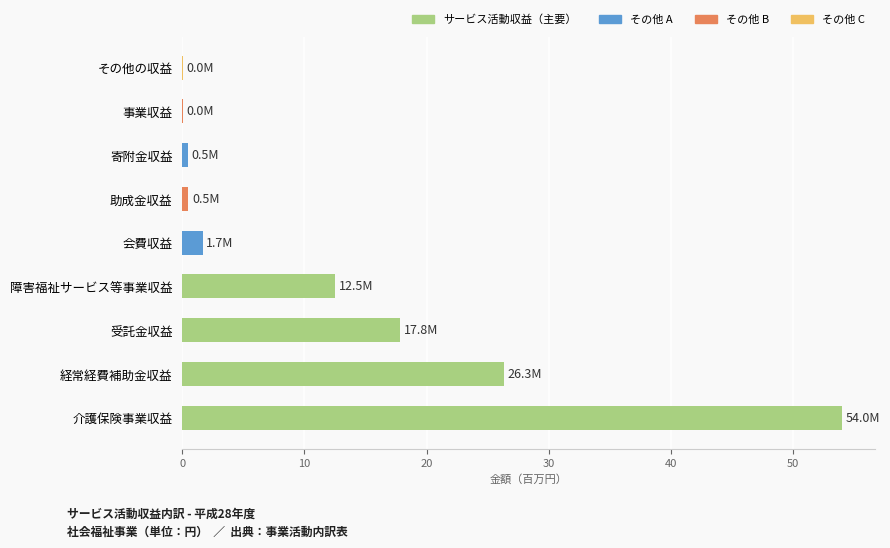

Which has a higher value, 障害福祉サービス等事業収益 or 受託金収益?

受託金収益